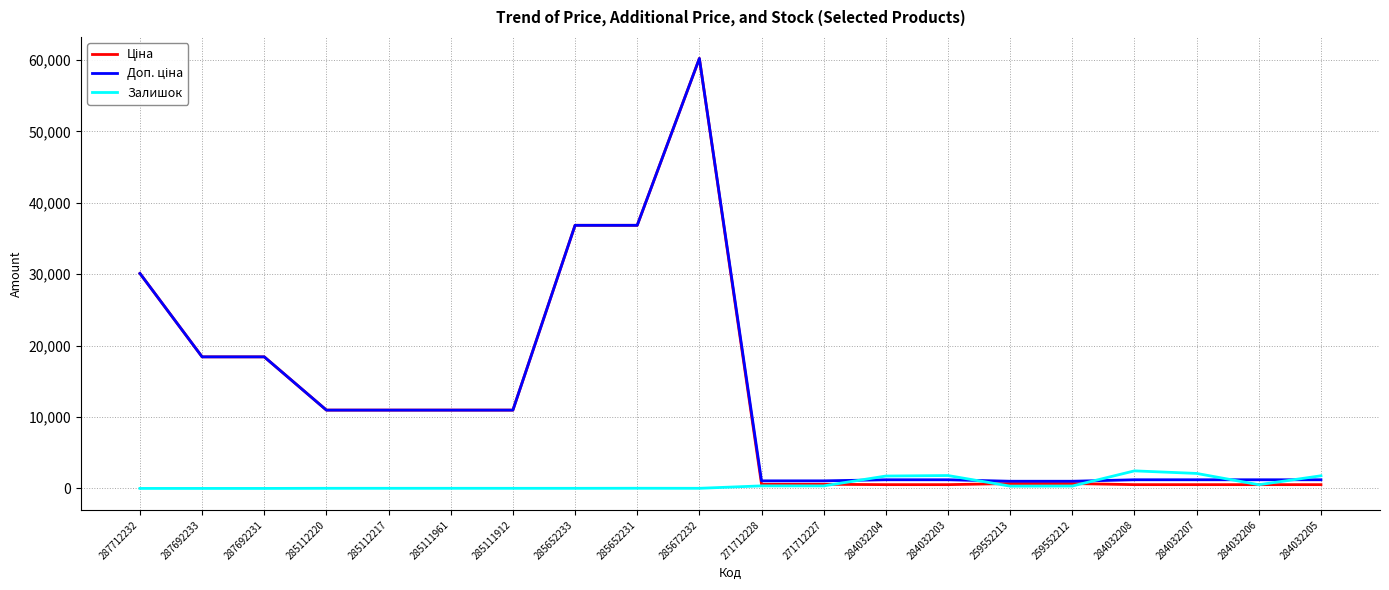

What is the total value across all series at 287692231?

36841.7